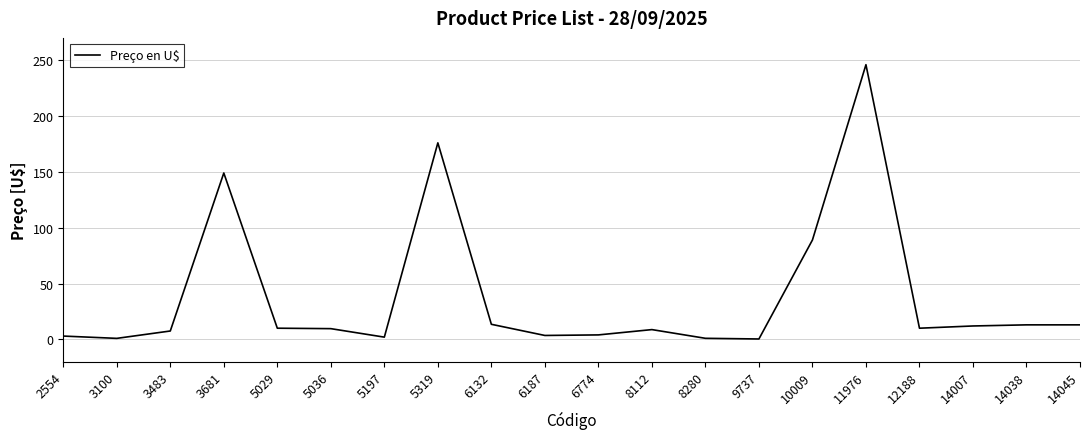

Approximately how many times larger is the value at 6132 compared to 14038?

1.0